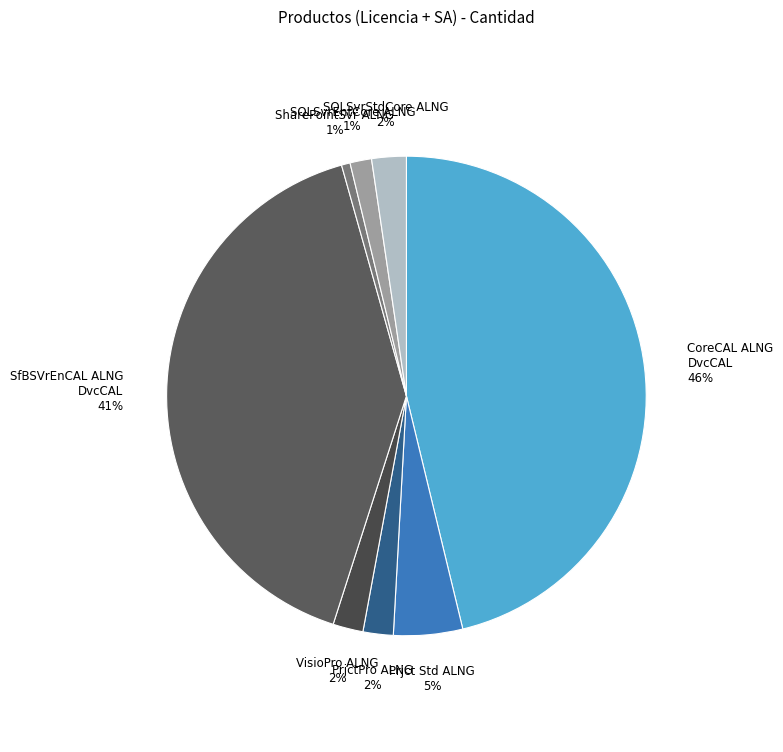

Count the number of slices in the pie.

8